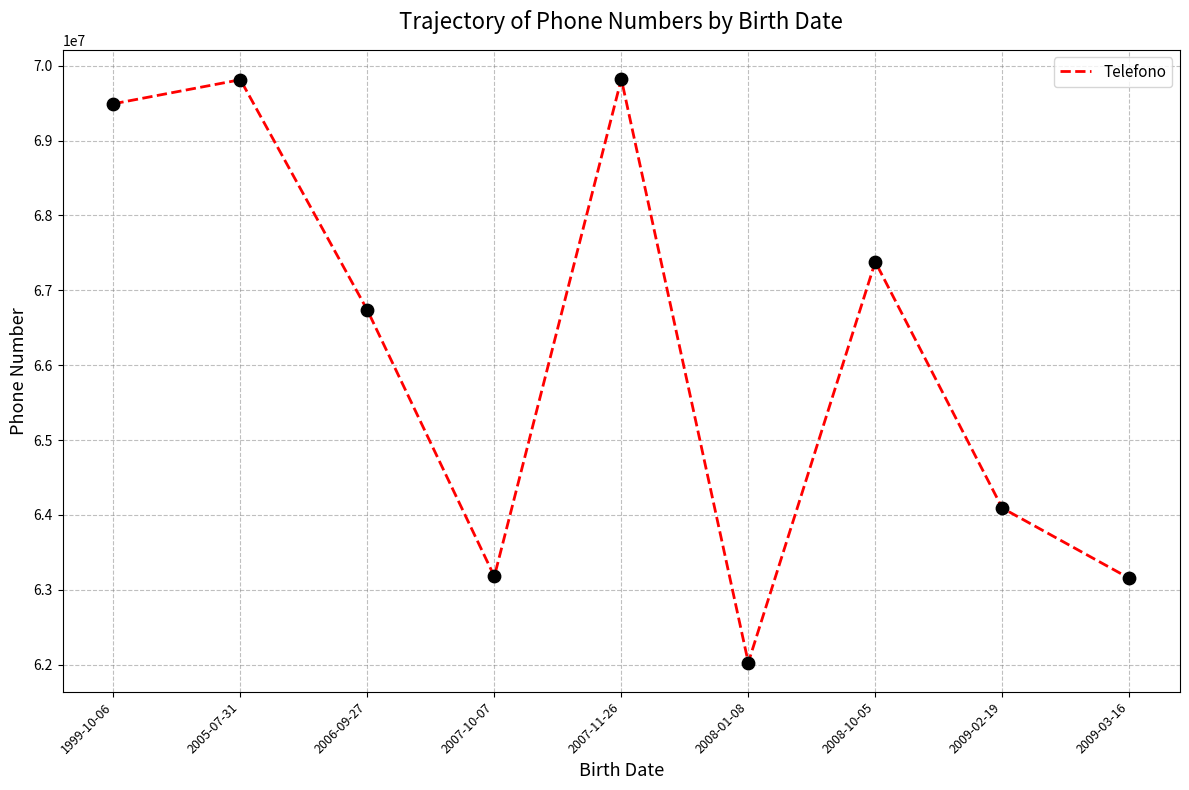

What is the change in value from 2005-07-31 to 2009-03-16?

-6657298